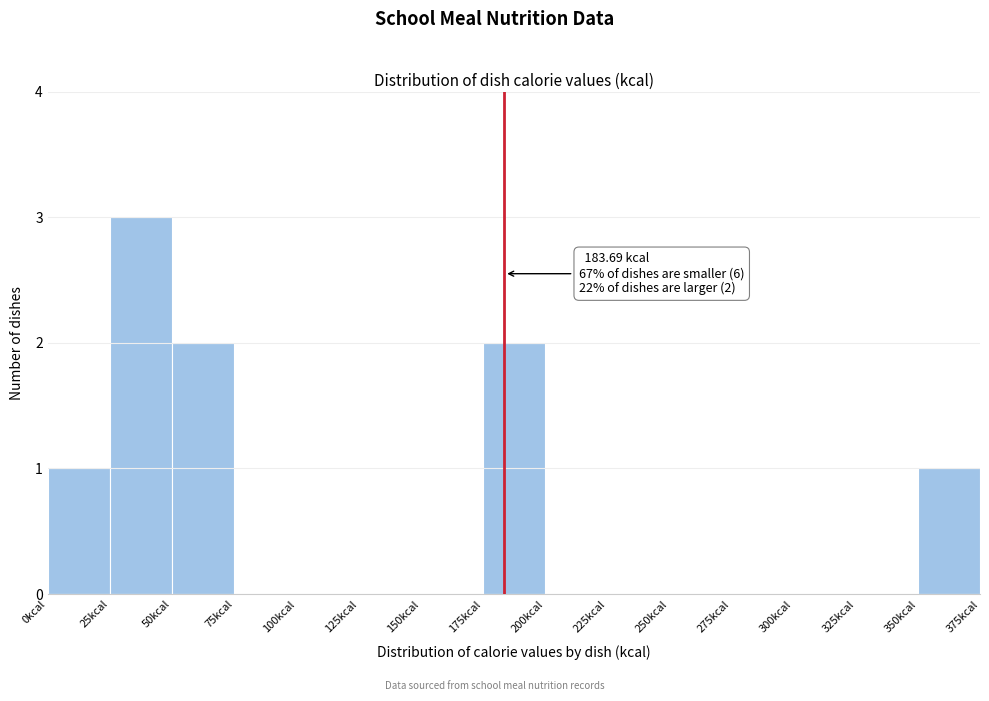

Over which range of the x-axis is the bar tallest?

25 to 50